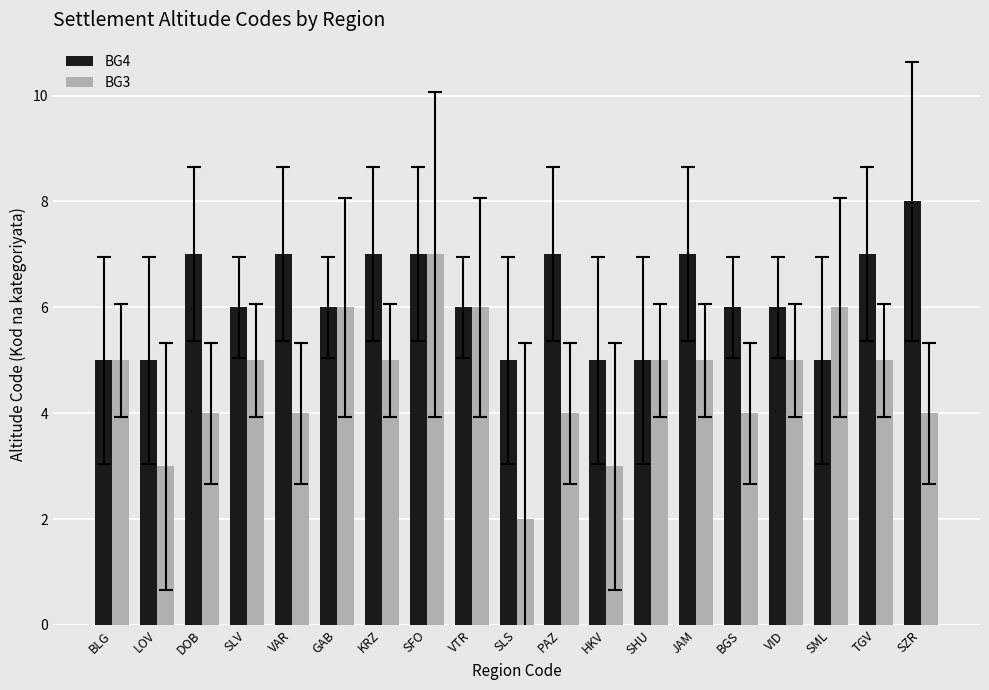

Read the BG4 value at SLS.

5